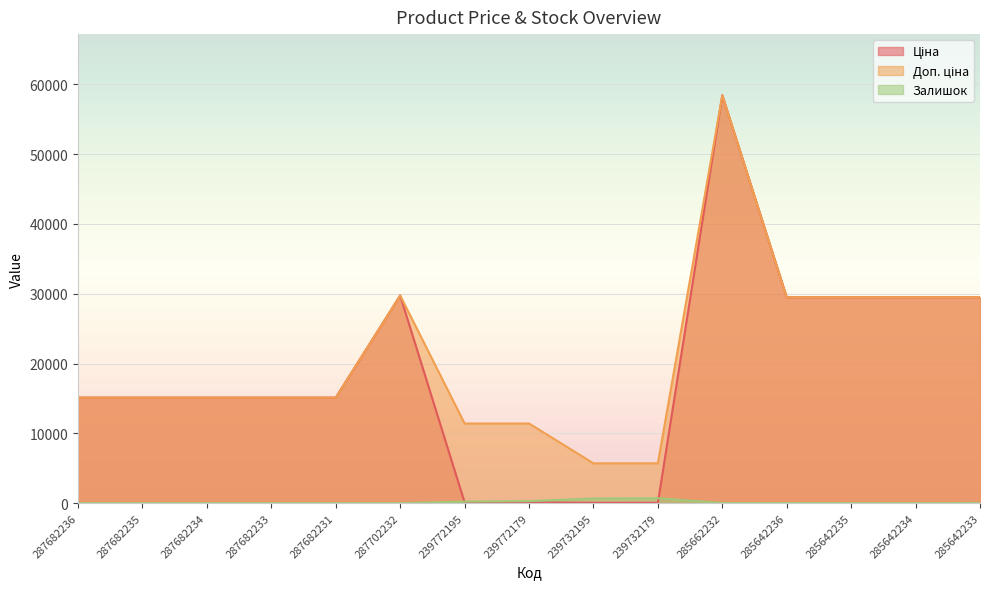

Which series has the largest total across all categories?

Доп. ціна